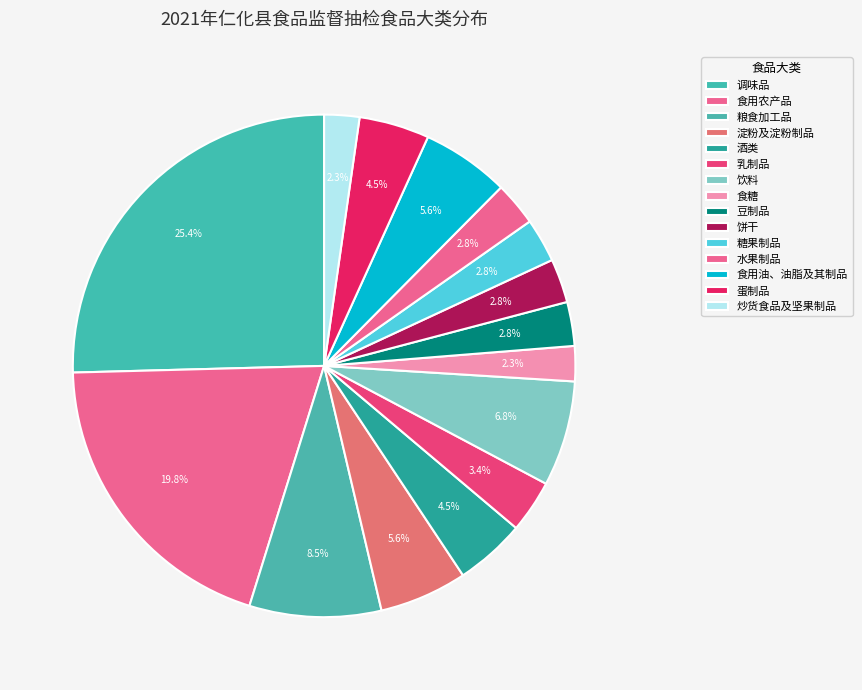

Does 水果制品 represent more than half of the total?

No